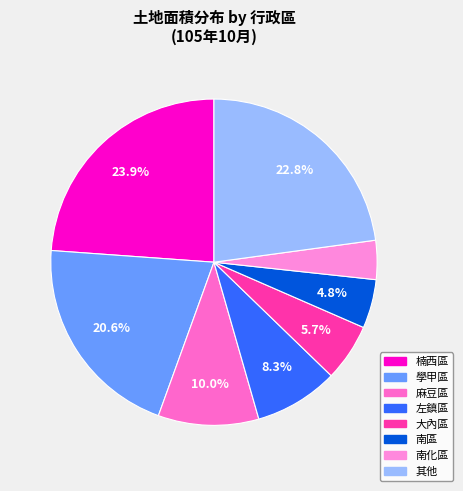

To the nearest percent, what is the difference between the largest and smallest slice percentages?

20%